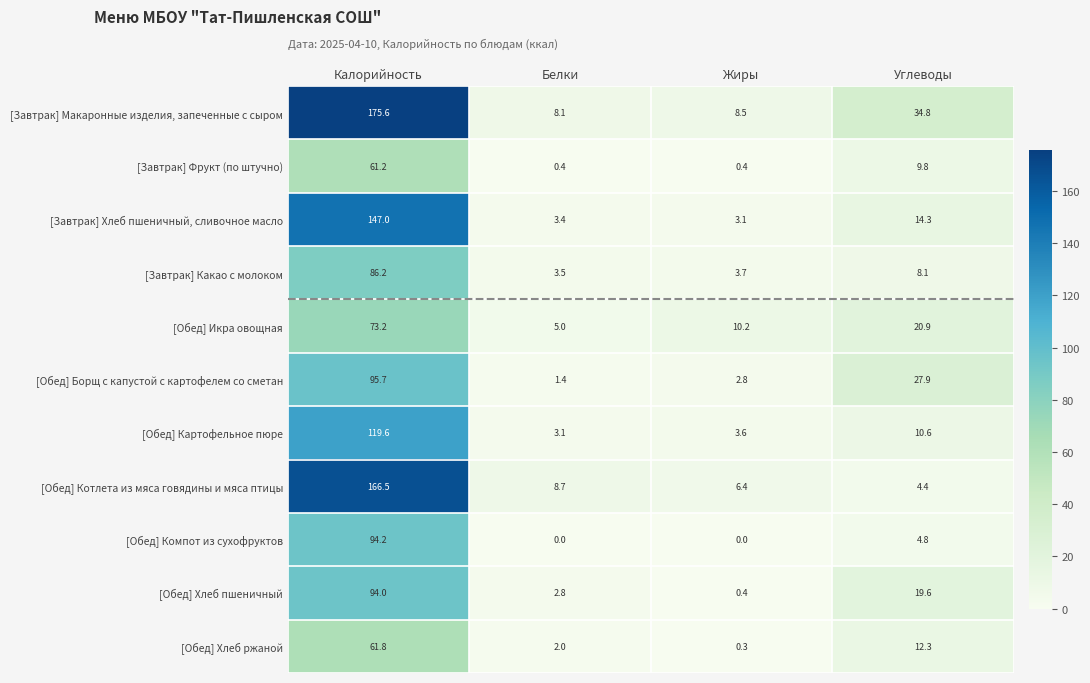

What is the approximate value of [Завтрак] Какао с молоком at Калорийность?

86.2